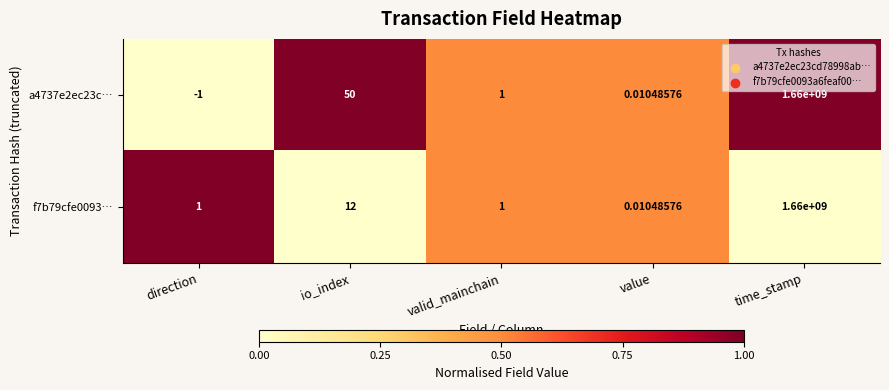

Is the value of a4737e2ec23c… at valid_mainchain greater than the value of f7b79cfe0093… at time_stamp?

No